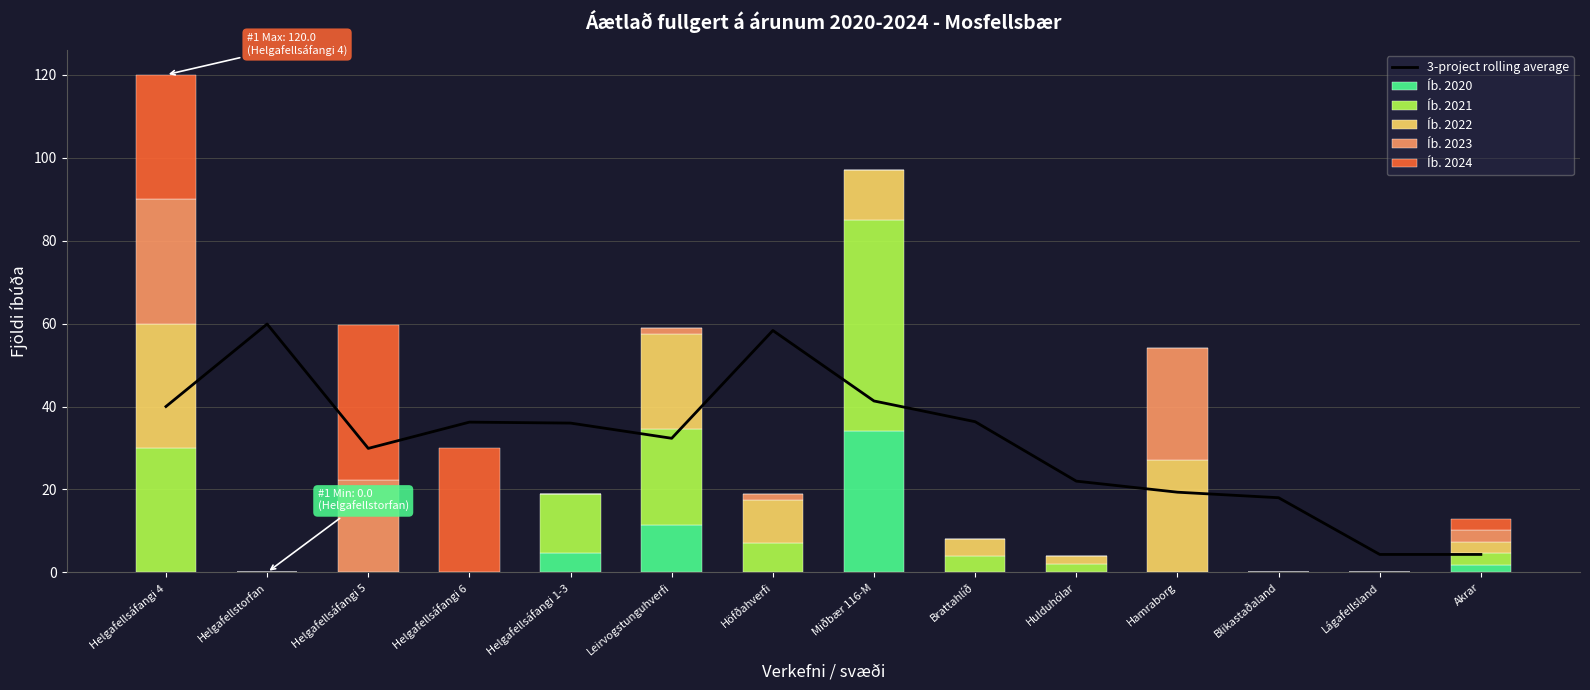

Reading left to right, what are all the values shown in this chart?

3-project rolling average: 40.0	59.9	29.9	36.2	36.0	32.3	58.3	41.3	36.3	22.0	19.3	18.0	4.3	4.3
Íb. 2020: 0.0	0.0	0.0	0.0	4.8	11.5	0.0	34.0	0.0	0.0	0.0	0.0	0.0	1.9
Íb. 2021: 30.0	0.0	0.0	0.0	14.2	23.0	7.0	51.0	4.0	2.0	0.0	0.0	0.0	2.8
Íb. 2022: 30.0	0.0	0.0	0.0	0.0	23.0	10.5	12.0	4.0	2.0	27.0	0.0	0.0	2.8
Íb. 2023: 30.0	0.0	22.2	0.0	0.0	1.5	1.5	0.0	0.0	0.0	27.0	0.0	0.0	2.8
Íb. 2024: 30.0	0.0	37.5	30.0	0.0	0.0	0.0	0.0	0.0	0.0	0.0	0.0	0.0	2.8